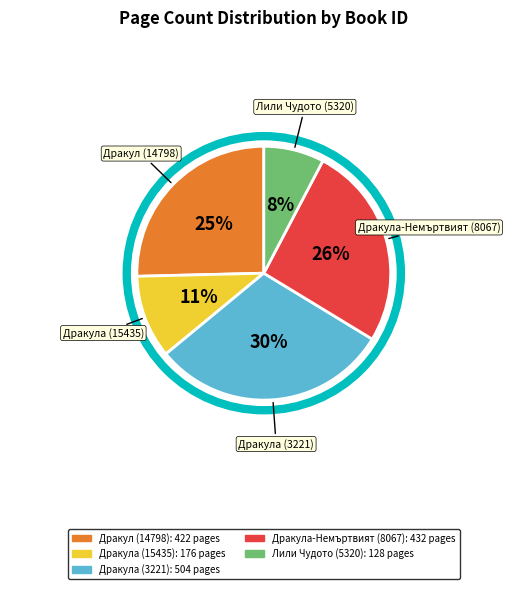

Count the number of slices in the pie.

5